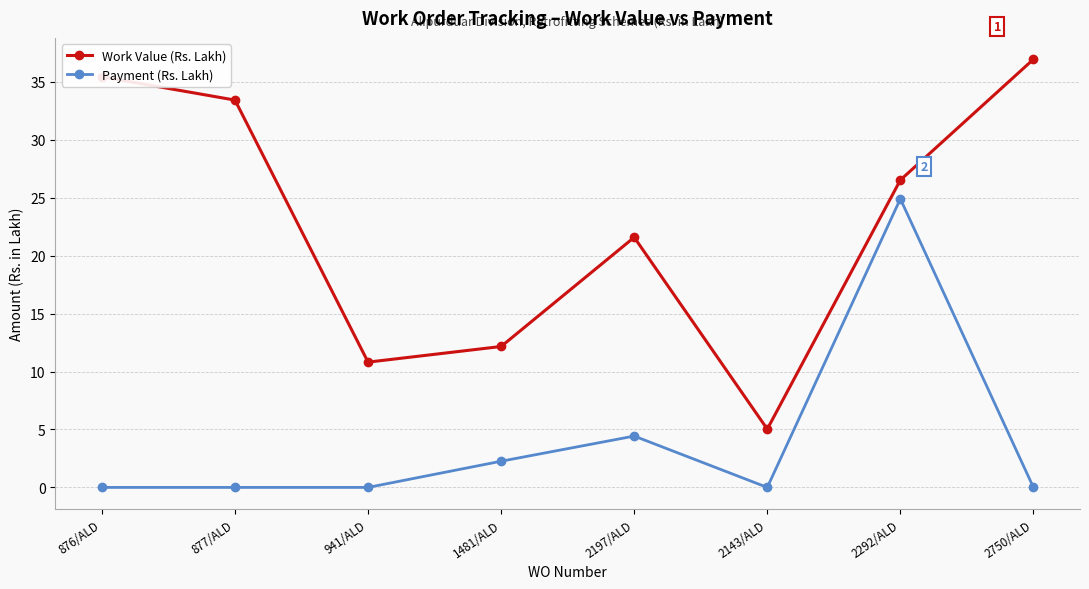

Where is the first local minimum for Work Value (Rs. Lakh)?

941/ALD